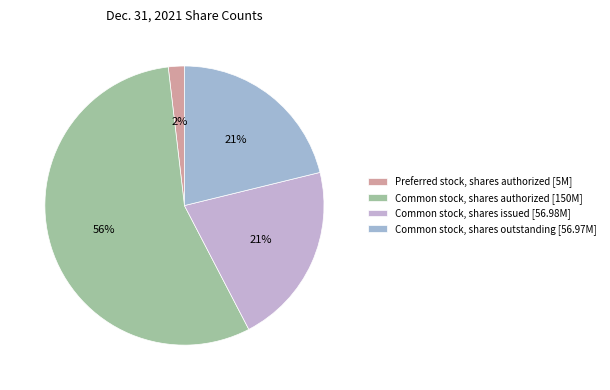

Count the number of slices in the pie.

4